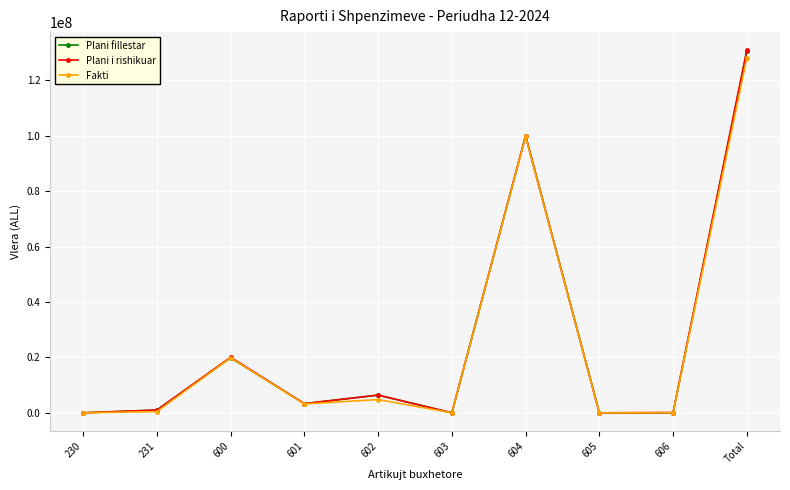

What is the value of the Plani fillestar point at the 4th from the left?

3310000